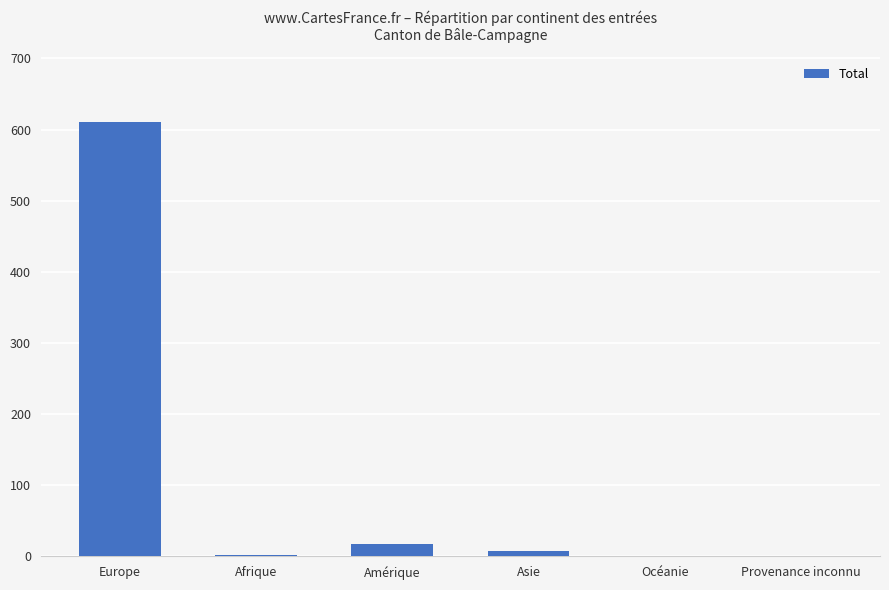

At which label does the data first exceed 7?

Europe